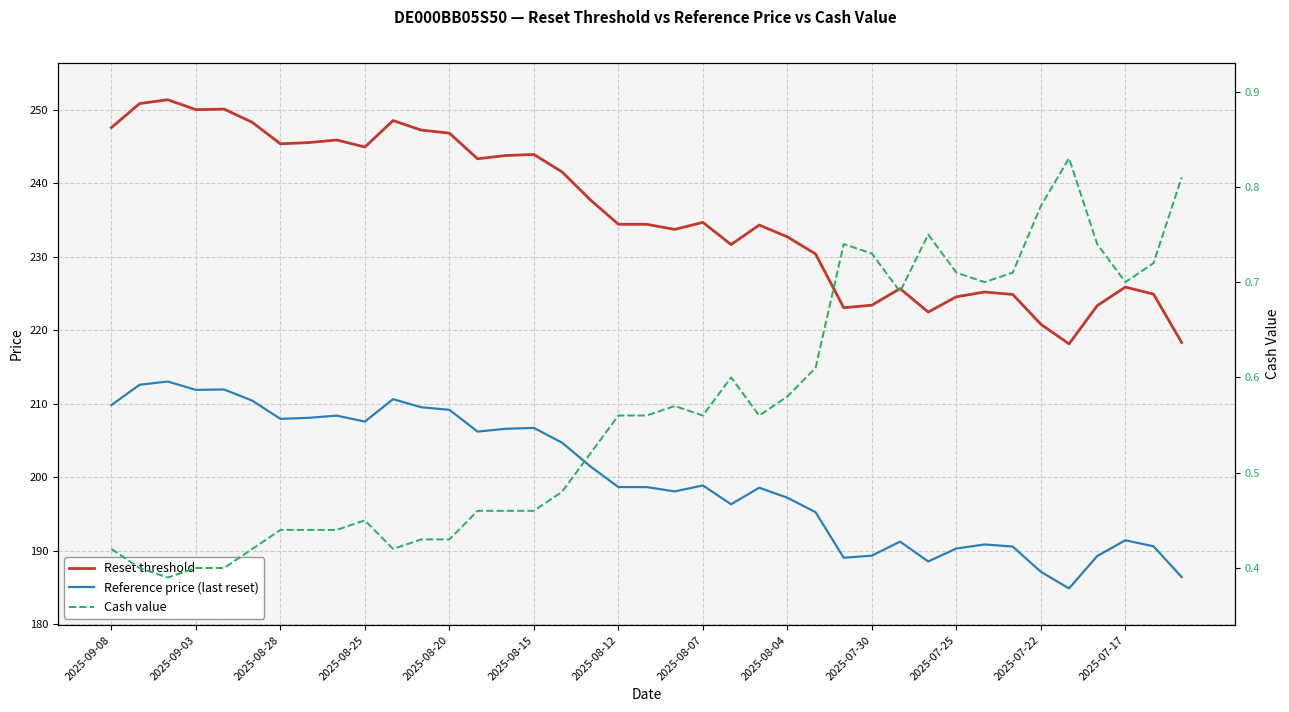

How many categories are shown in the chart?

39